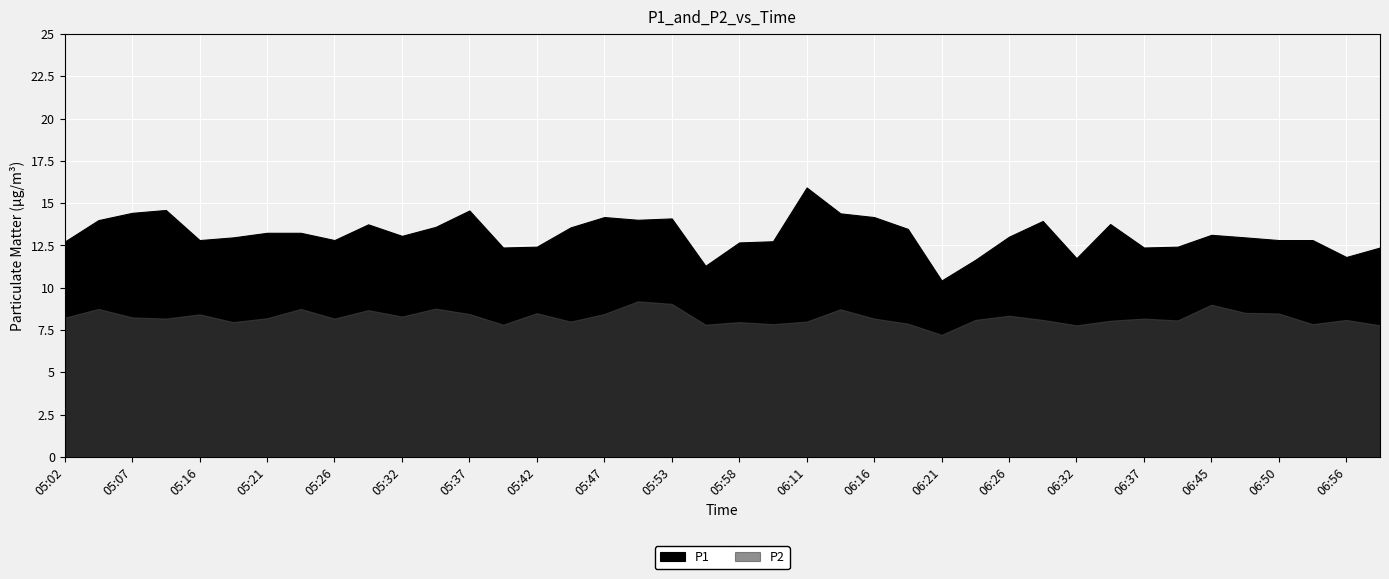

What is the minimum value for P2?

7.2